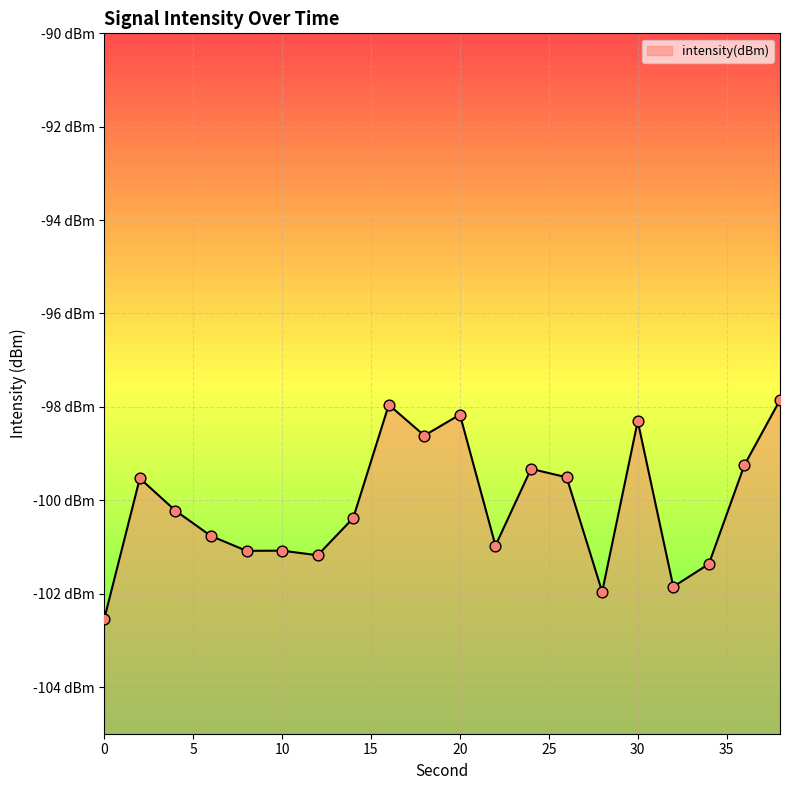

Which has a higher value, 20 or 38?

38